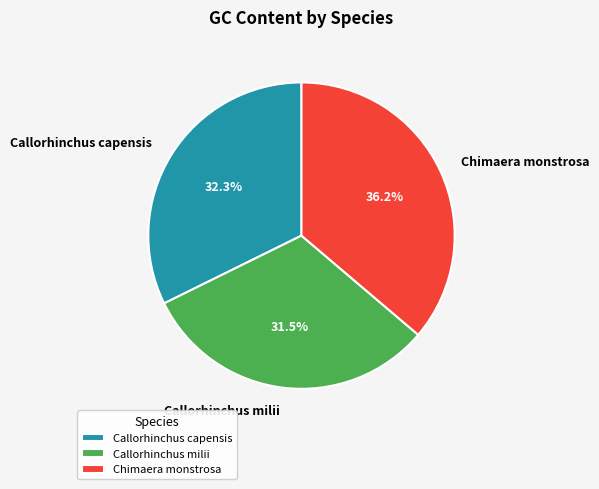

What percentage is the Callorhinchus capensis slice, to the nearest percent?

32%